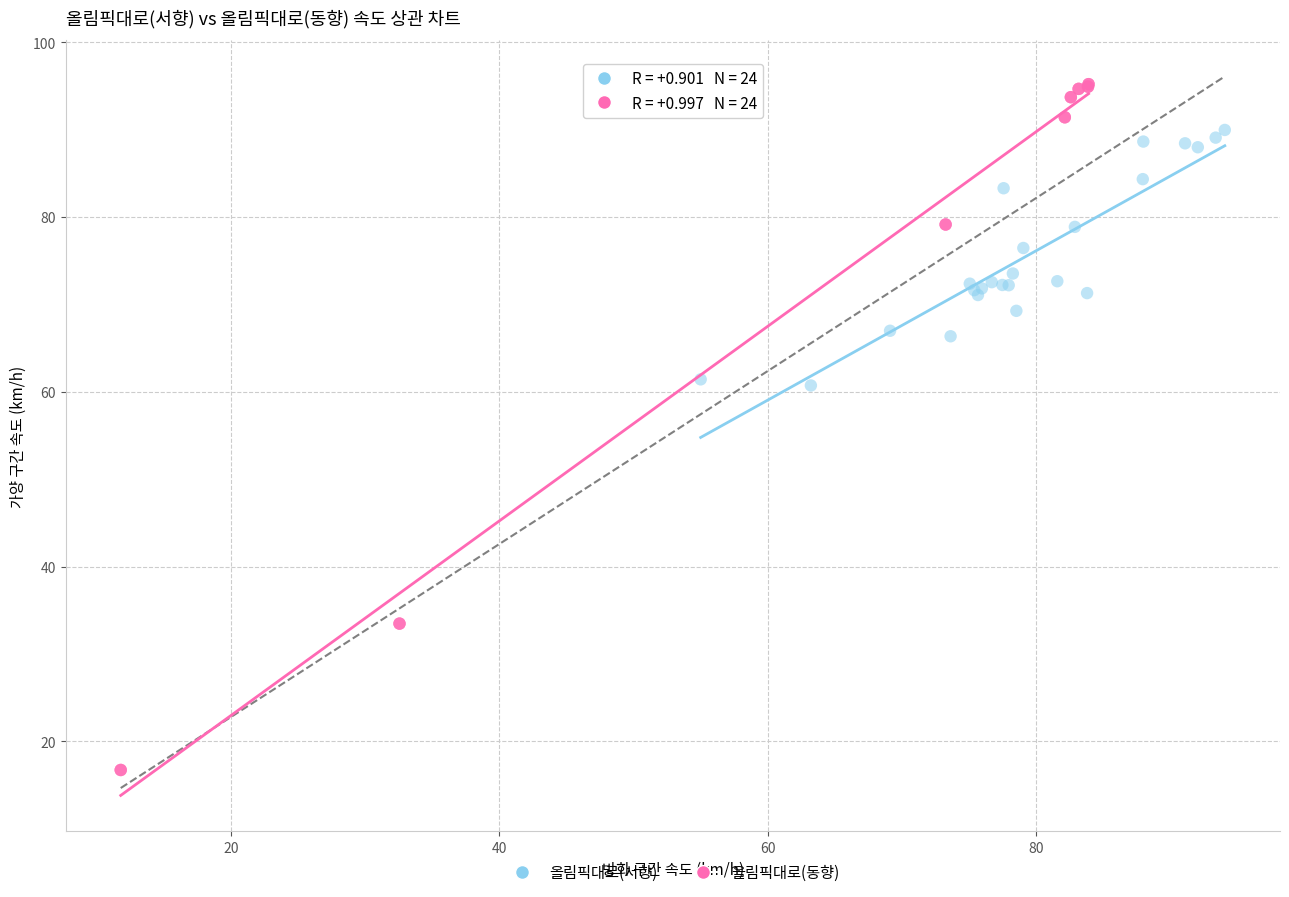

Which series reaches the minimum Y coordinate?

올림픽대로(동향)